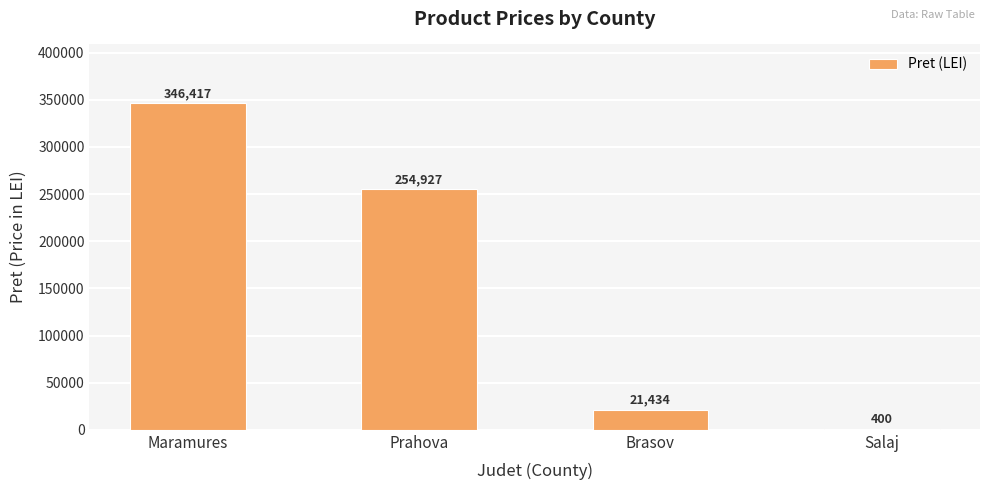

At which label does the data first exceed 254926?

Maramures